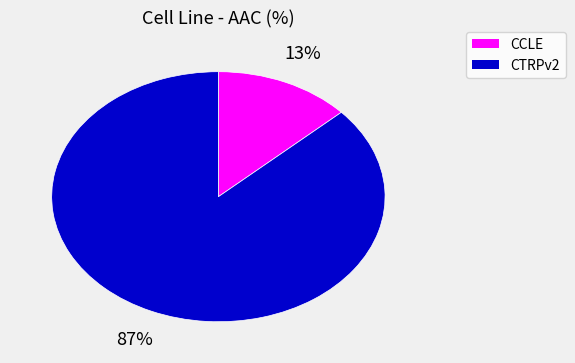

Is the sum of CCLE and CTRPv2 greater than half?

Yes